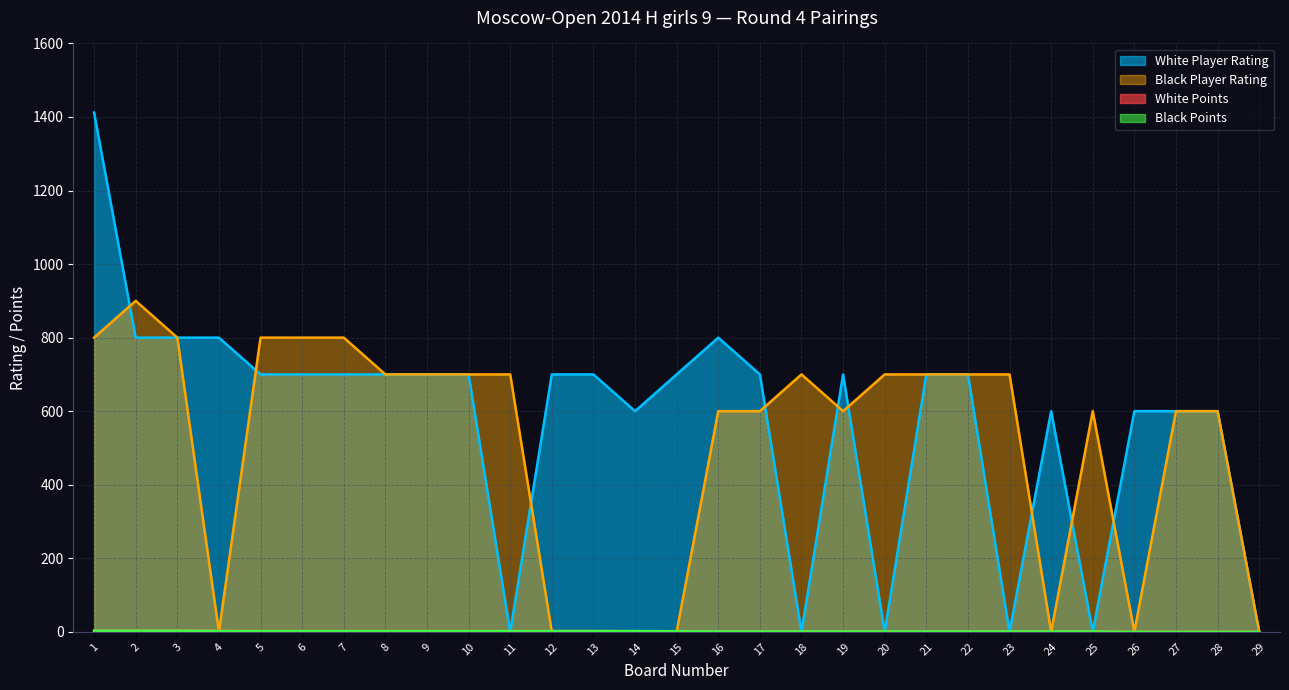

What is the spread (max minus min) of values at 2?

897.0